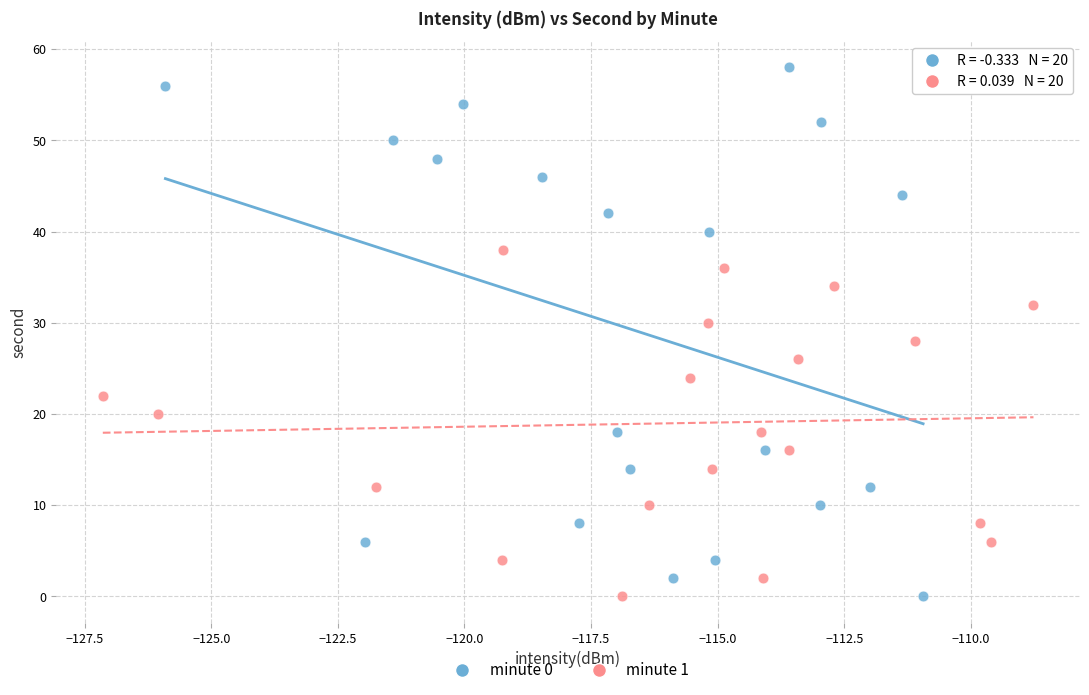

Which series contains the highest Y value?

minute 0